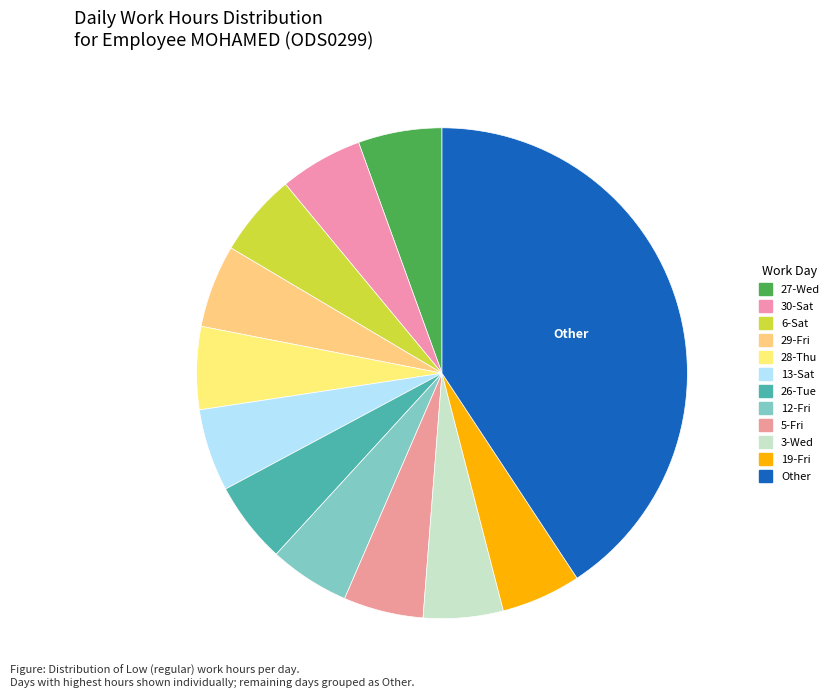

How many slices are in this pie chart?

12